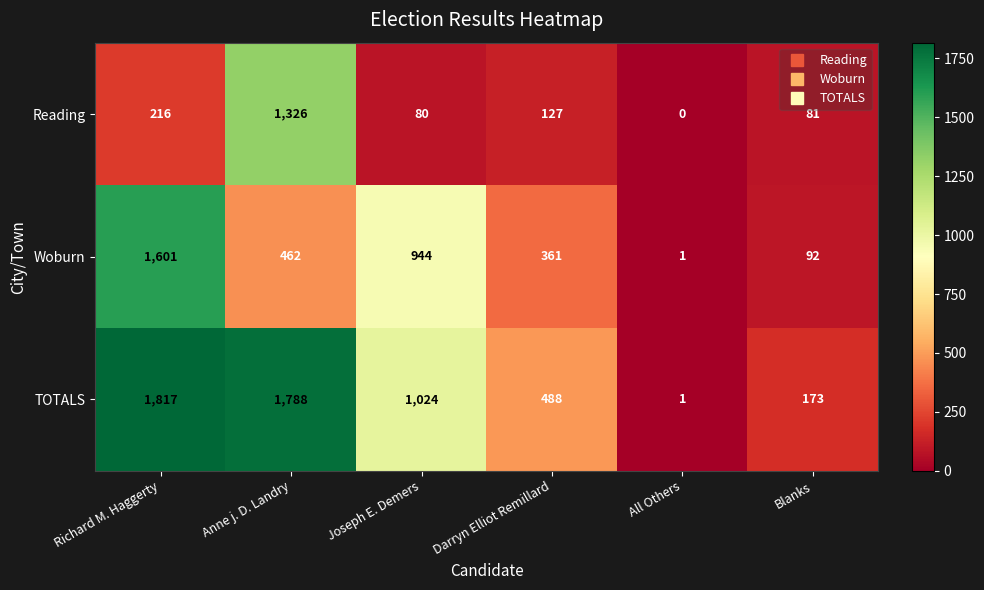

What is the approximate value of TOTALS at Richard M. Haggerty?

1817